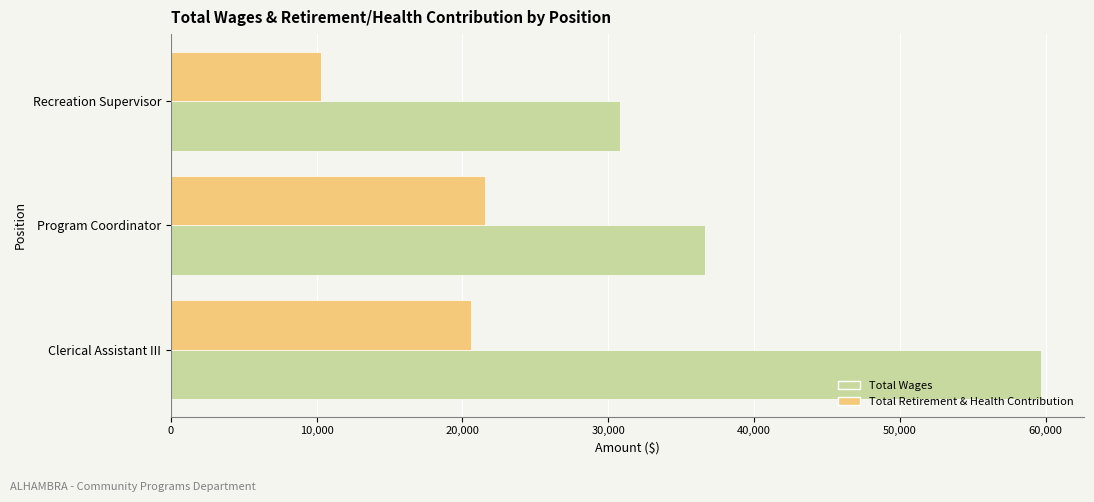

How many values in the Total Retirement & Health Contribution series are below 20609?

1